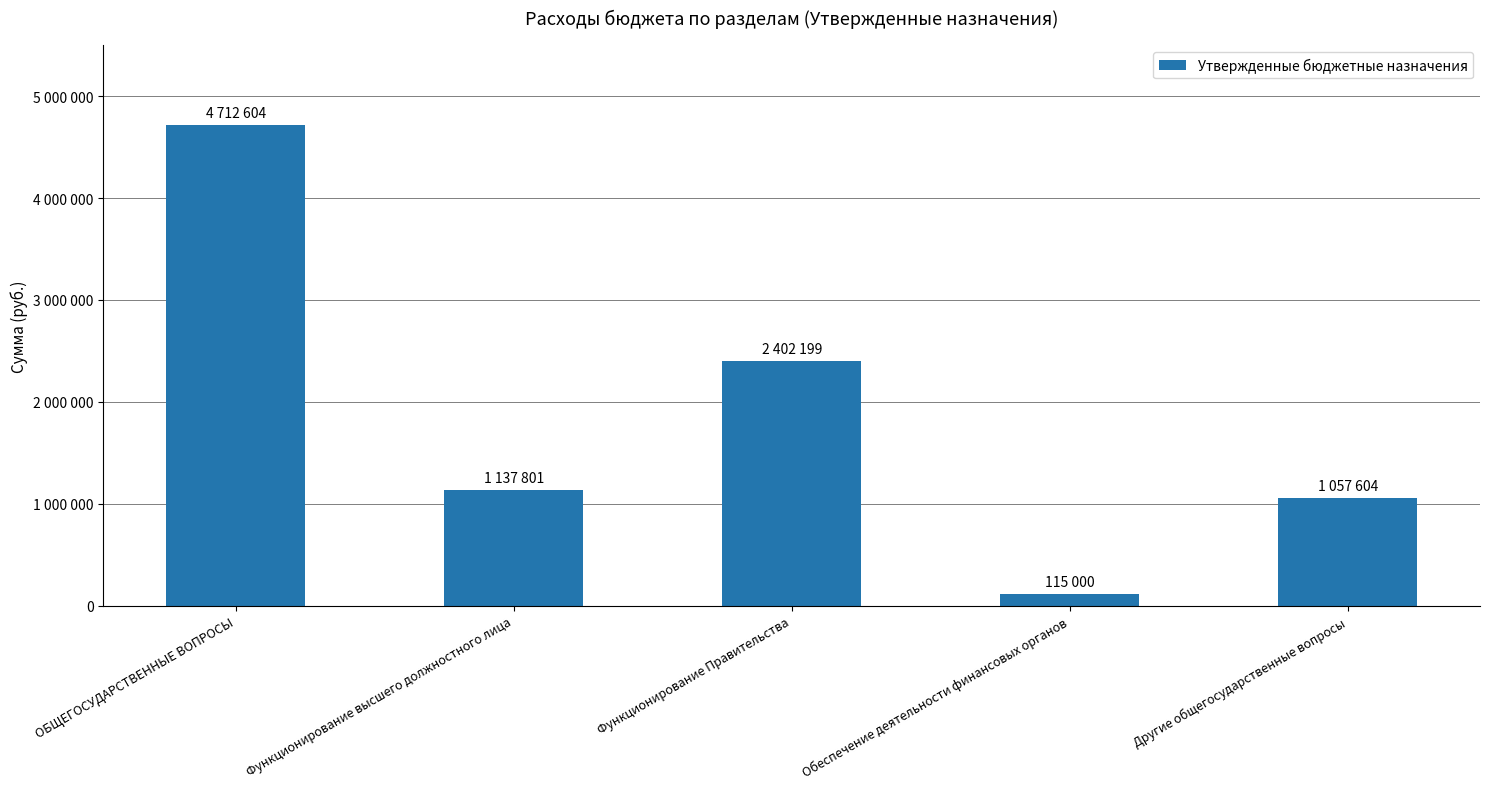

What position from the left is ОБЩЕГОСУДАРСТВЕННЫЕ ВОПРОСЫ?

1